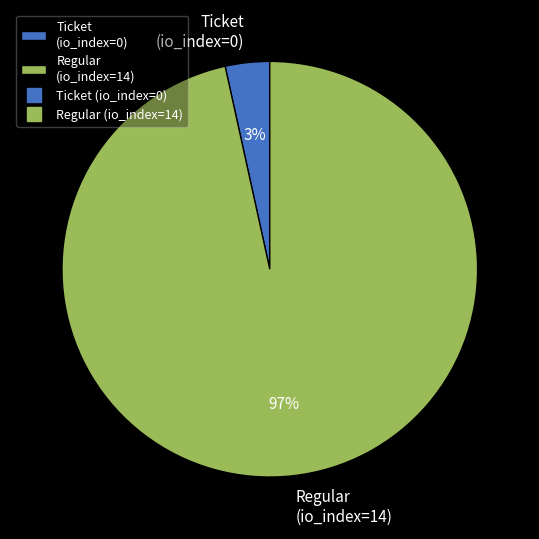

To the nearest percent, what is the combined percentage of Regular (io_index=14) and Ticket (io_index=0)?

100%